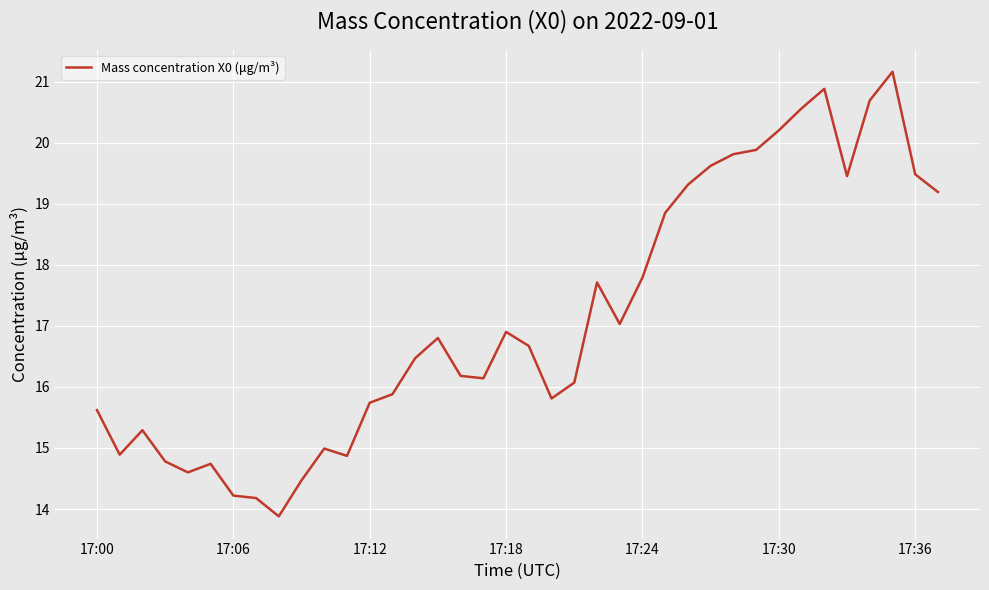

What is the greatest value displayed?

21.2